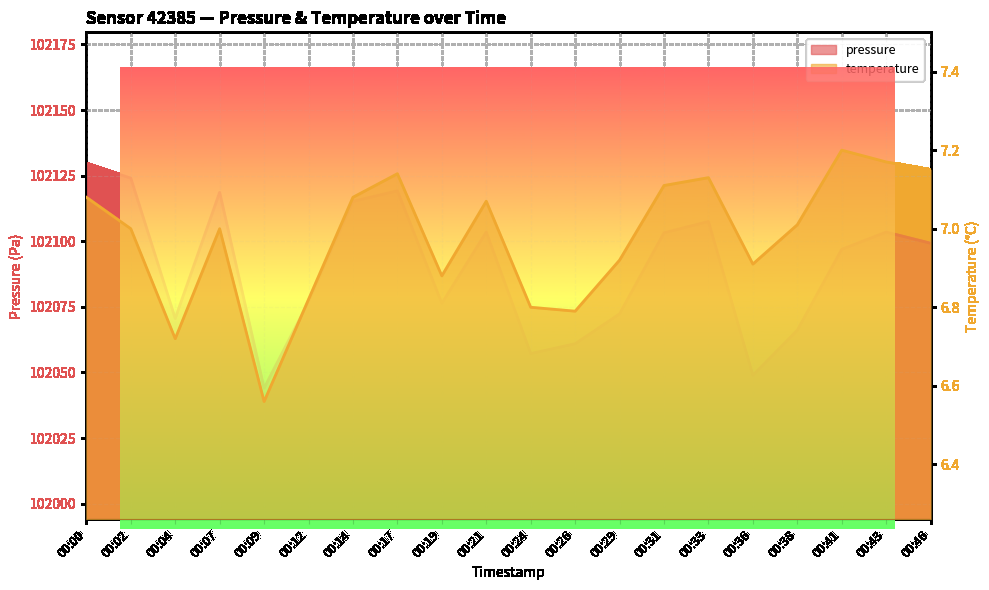

Which series has the largest range (max minus min)?

pressure